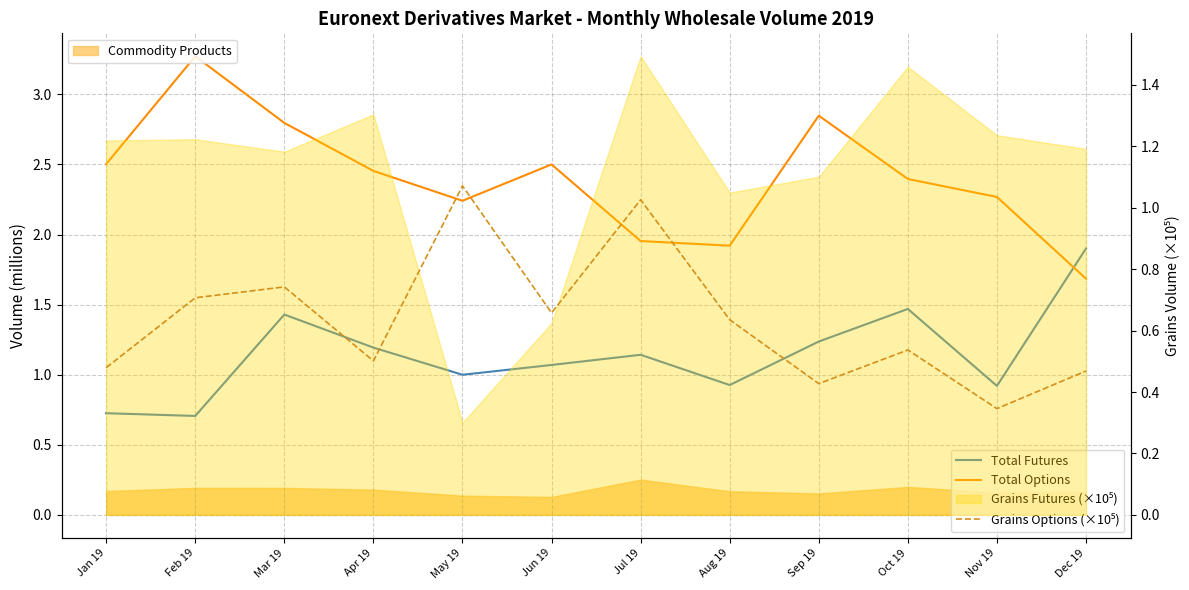

True or false: Total Futures has more than 0 points higher than both neighbors.

True